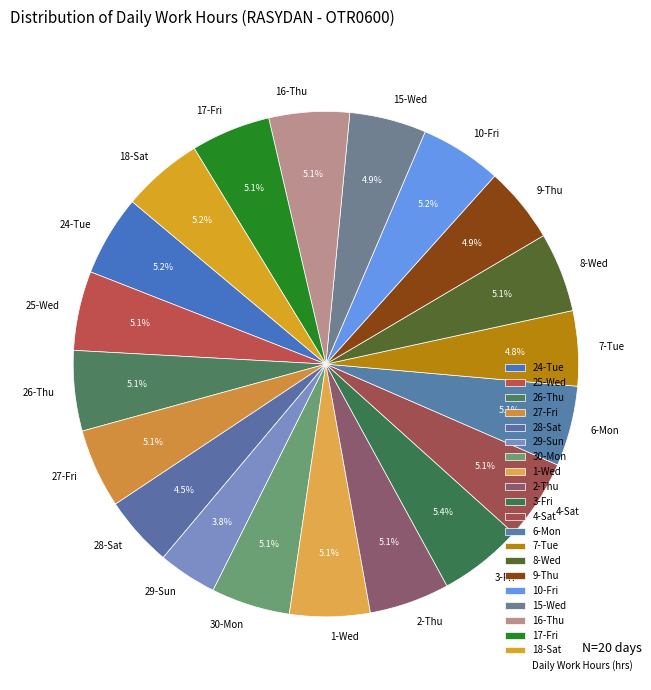

Is there any slice that represents more than half of the pie?

No